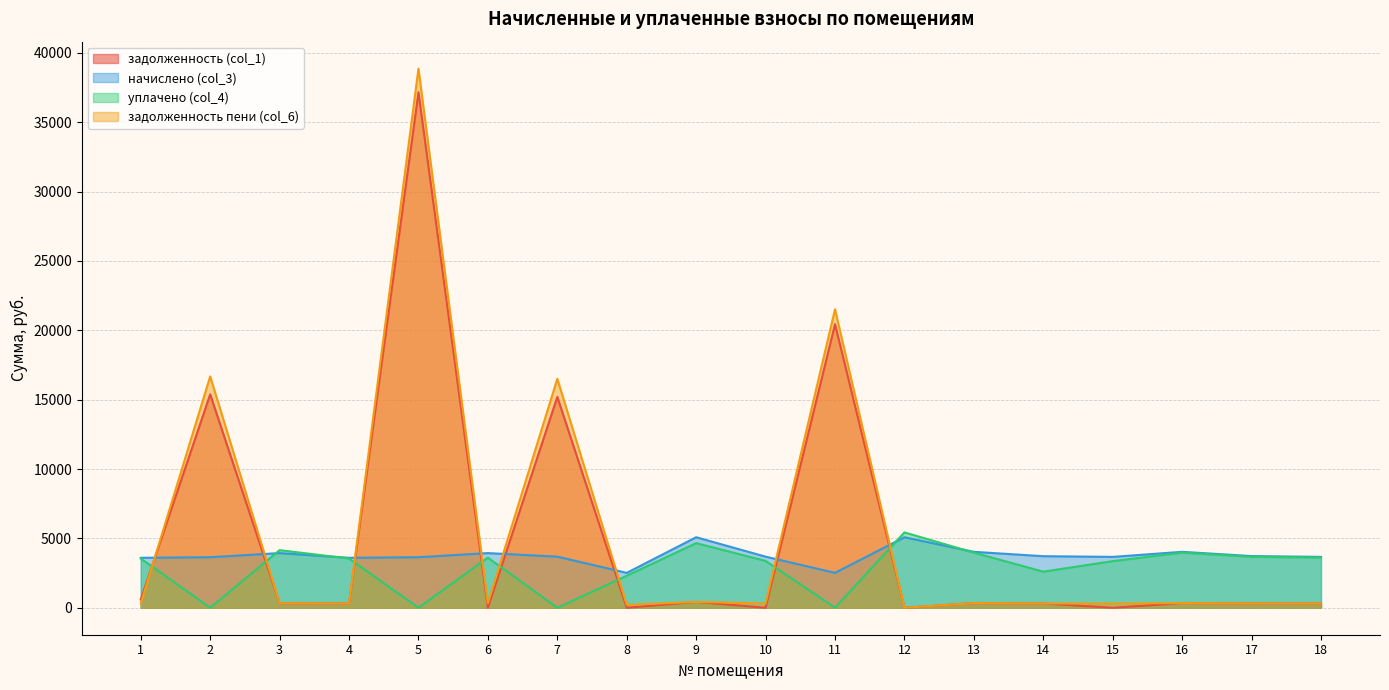

At which category is the sum across all series the highest?

5